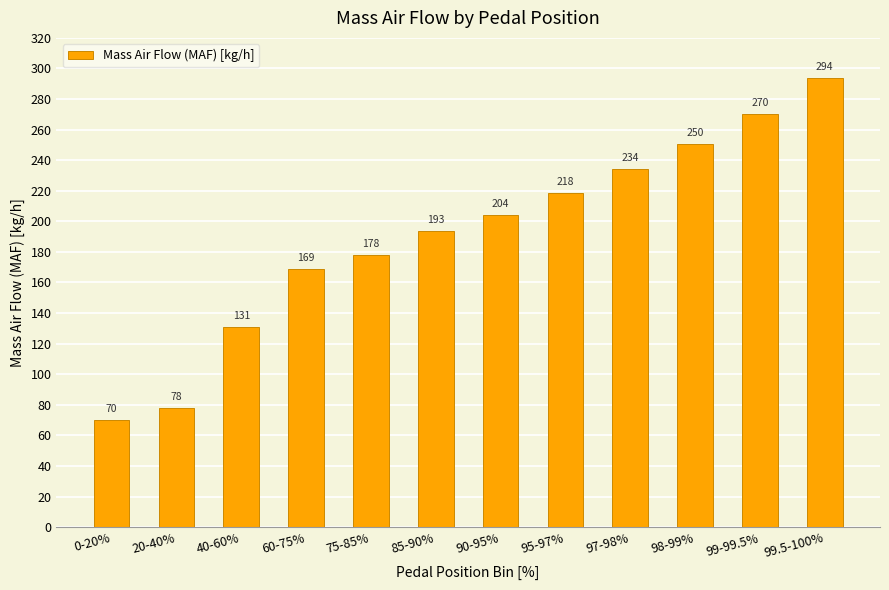

The value at 20-40% is 78.0. True or false?

True